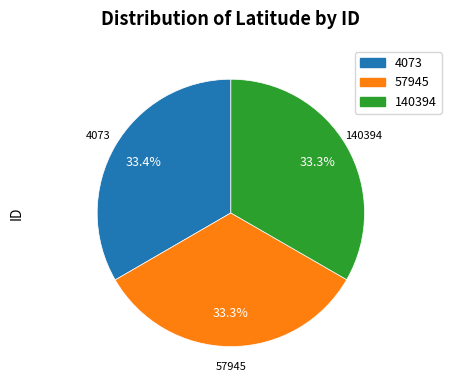

How many slices are in this pie chart?

3